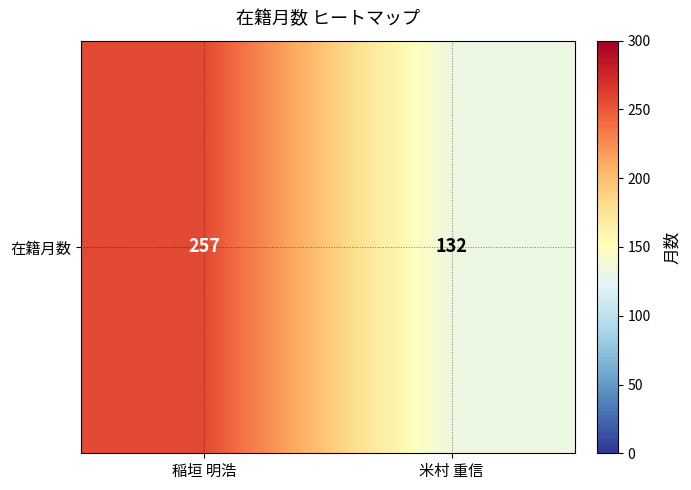

Count the number of categories in the chart.

2